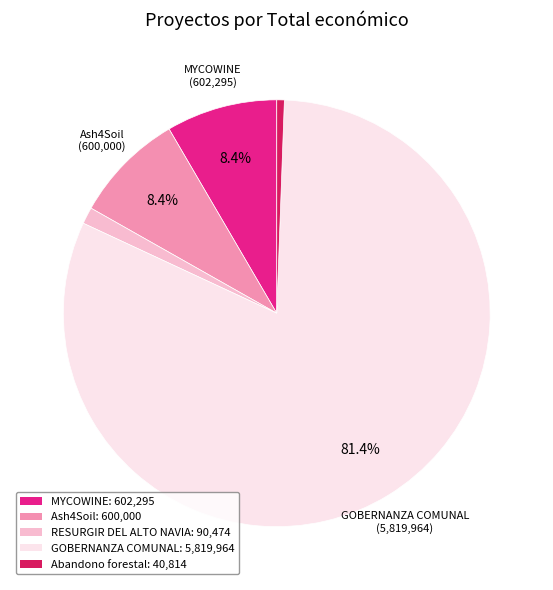

Between RESURGIR DEL ALTO NAVIA and GOBERNANZA COMUNAL, which is larger?

GOBERNANZA COMUNAL